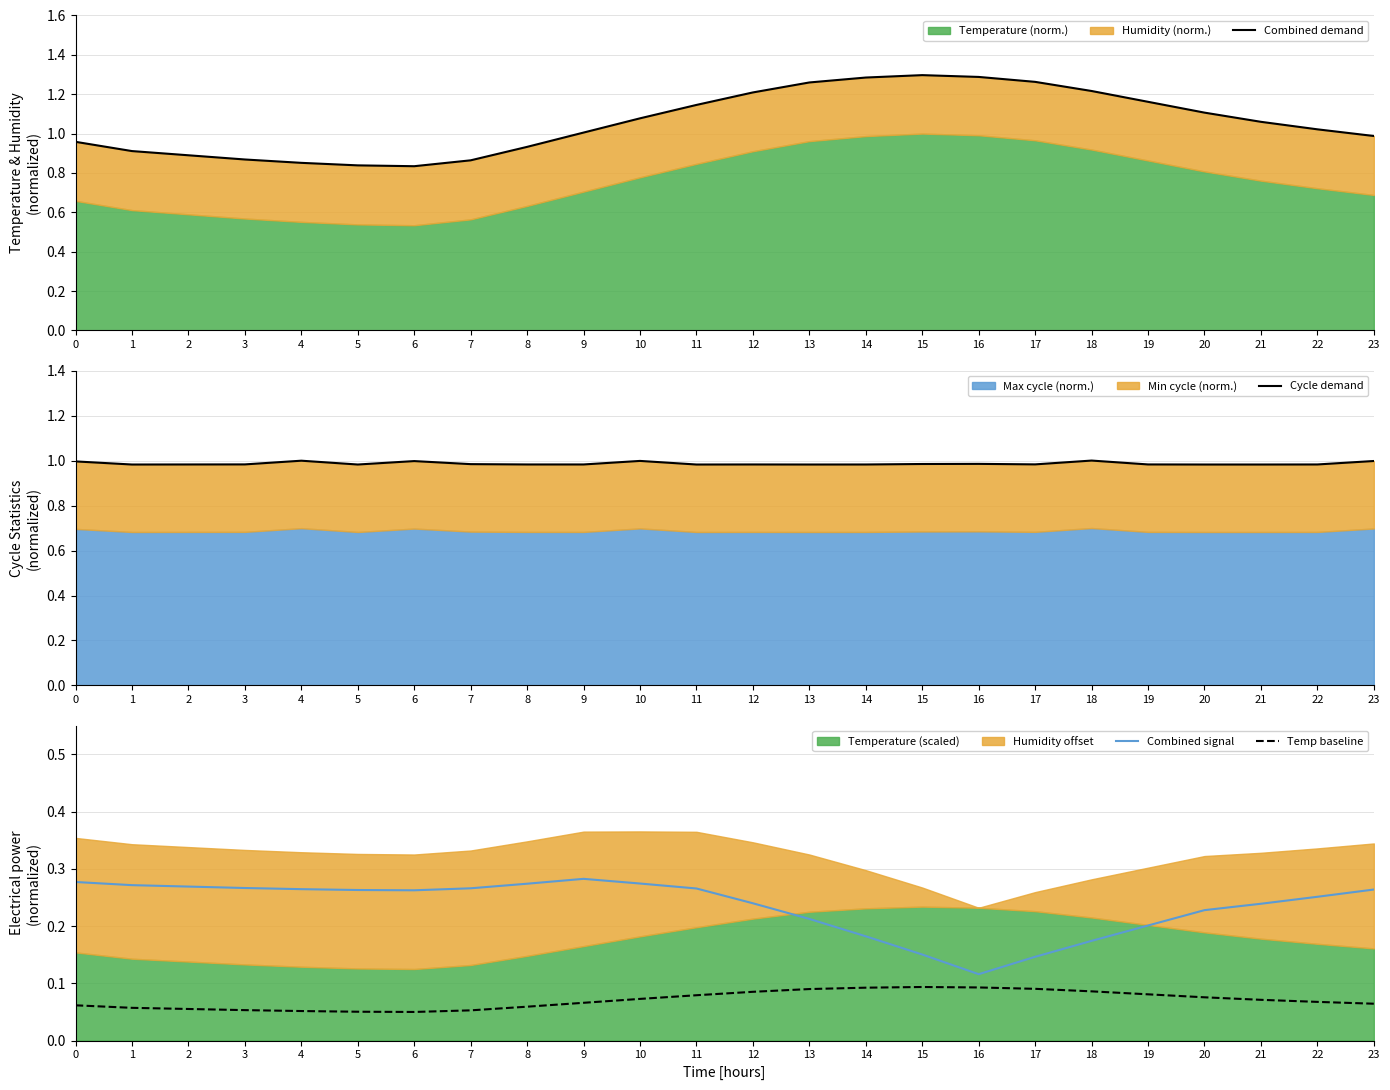

What is the average value of the Combined signal series?

0.2